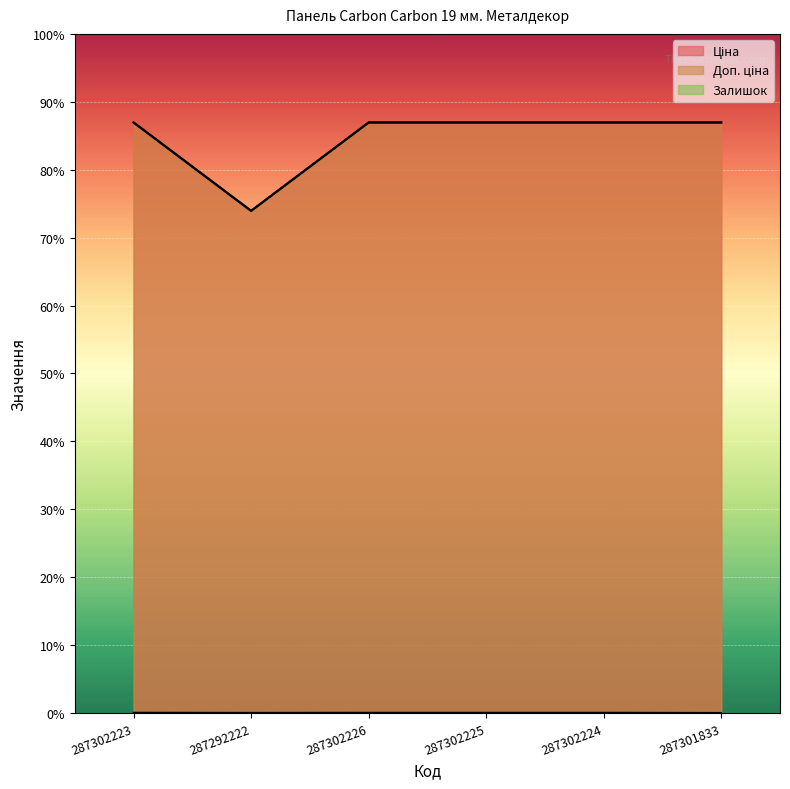

What is the label of the 2nd point from the left?

287292222